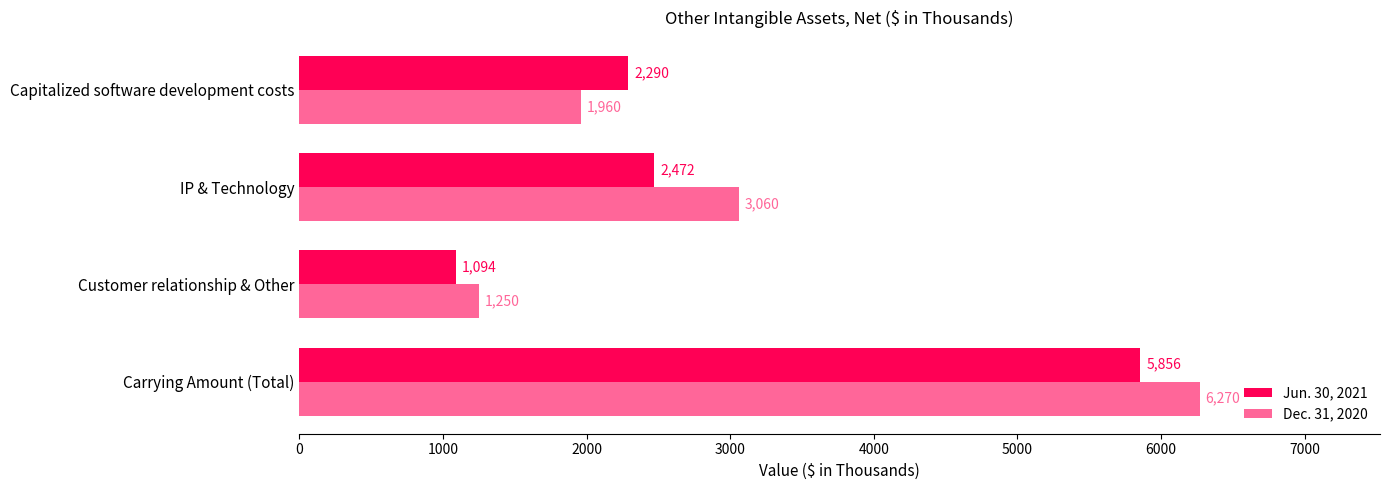

At which label is Dec. 31, 2020 closest to 3760?

IP & Technology